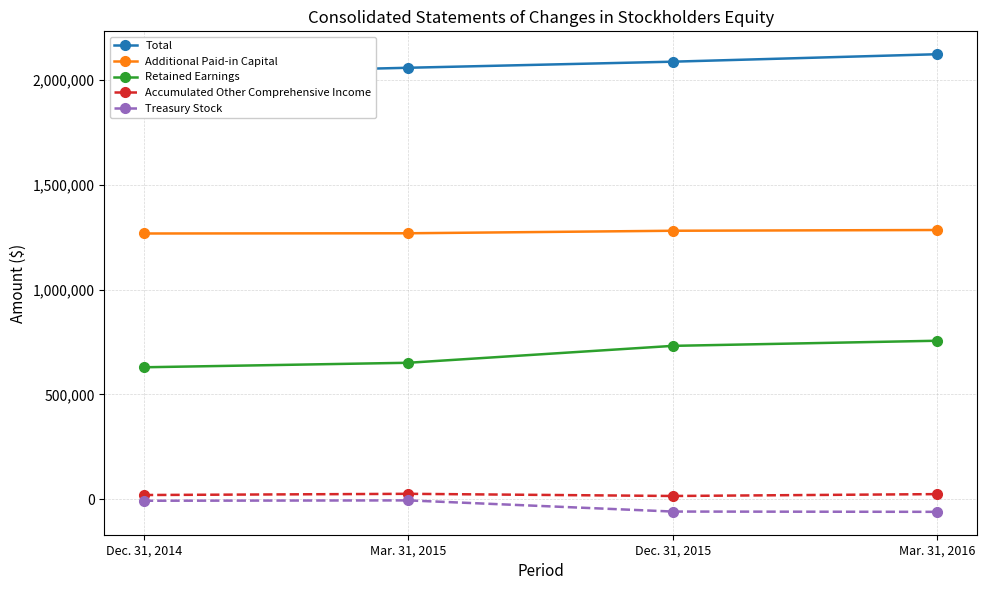

How many lines are shown in the chart?

5